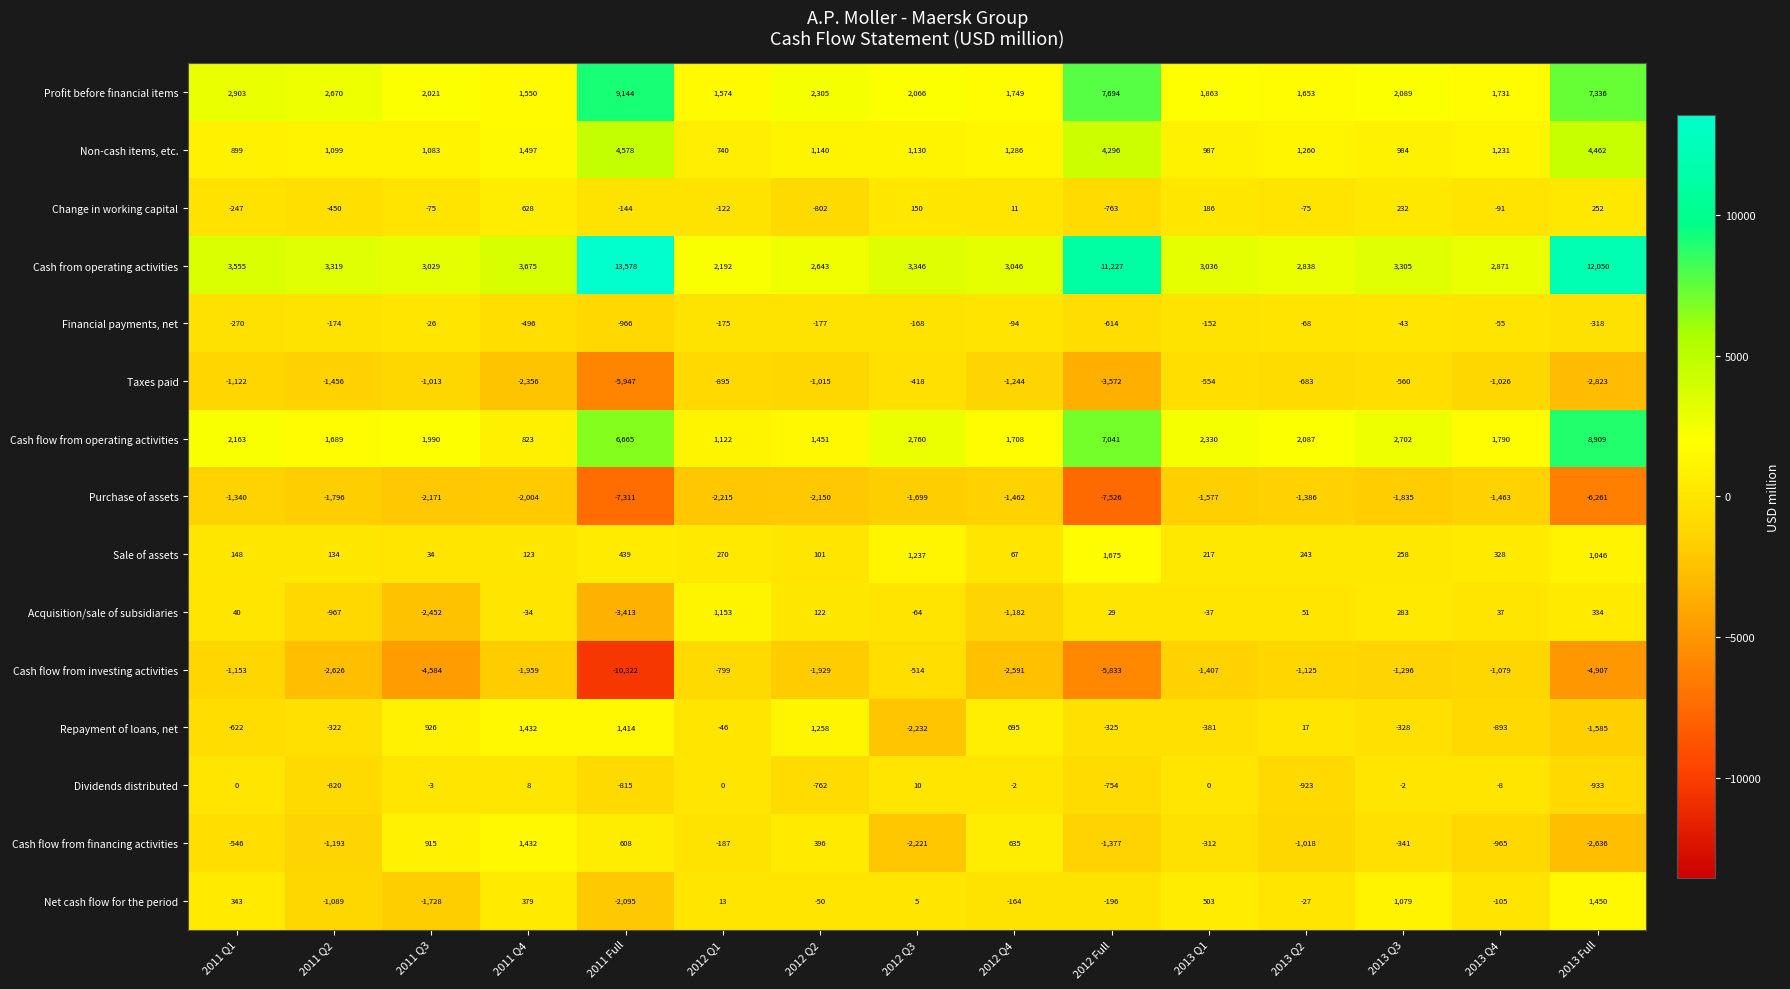

Read the Taxes paid value at 2013 Q4, to the nearest 50.

-1050